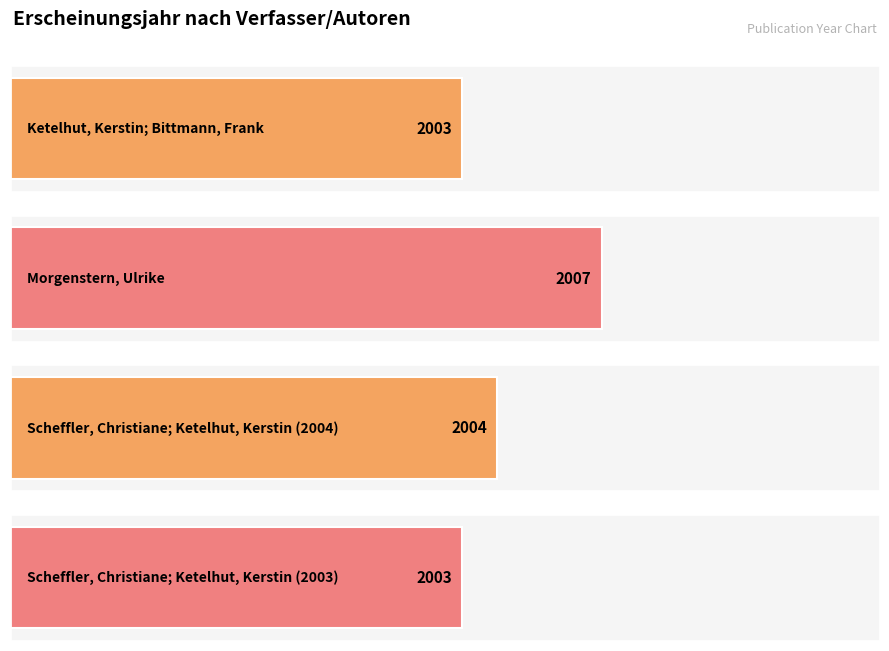

Is it true that the value at Ketelhut, Kerstin;
Bittmann, Frank is 3079?

False